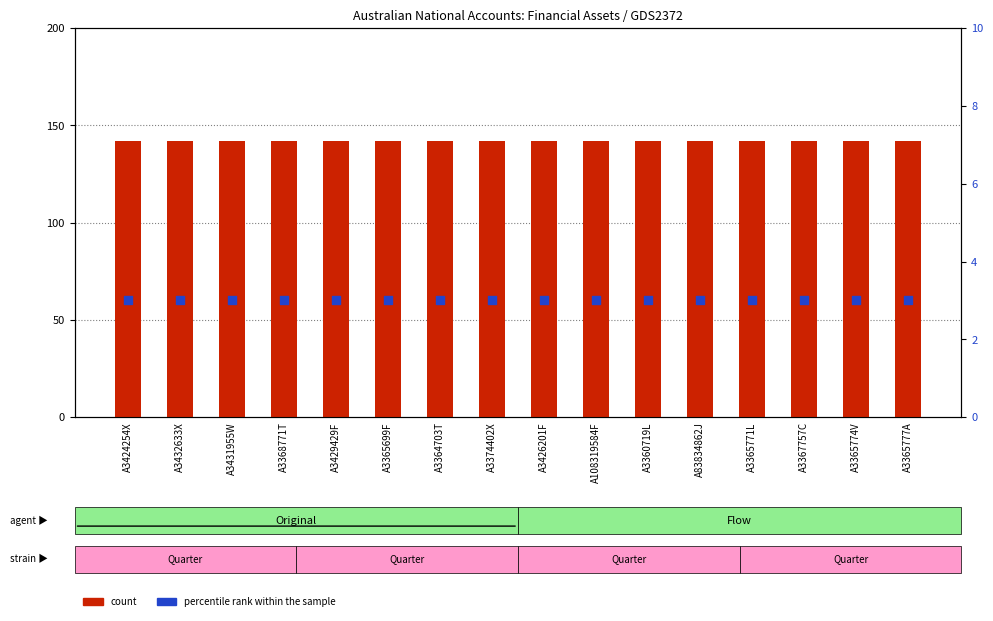

Which series contains the lowest Y value?

percentile rank within the sample